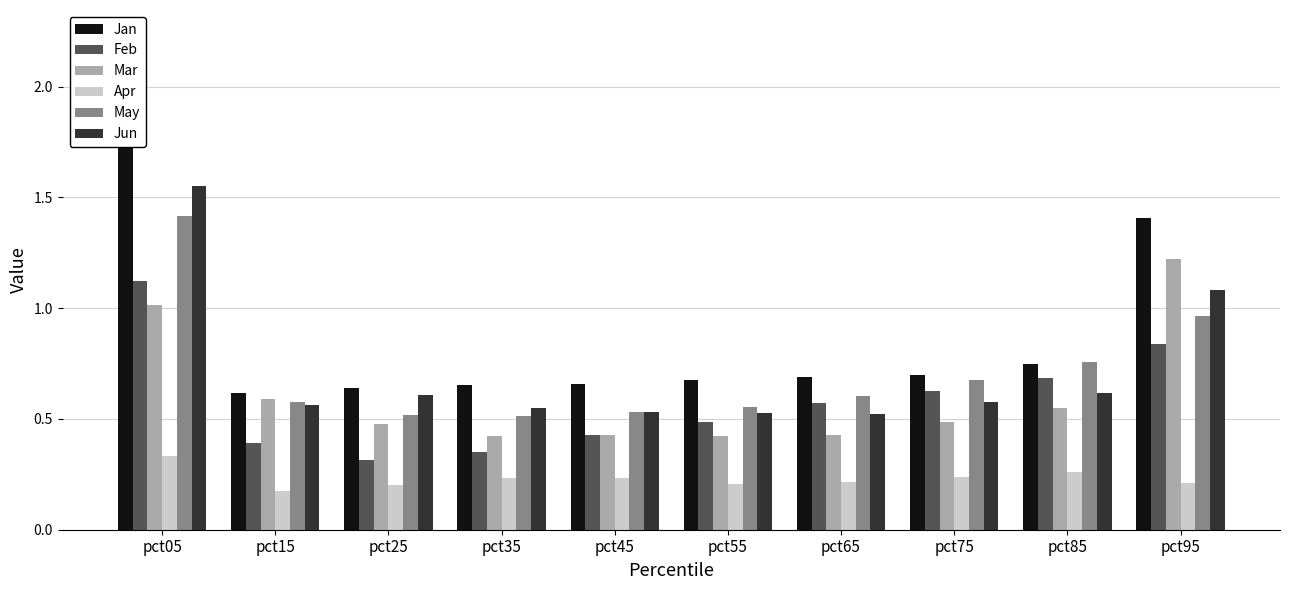

Which series has the largest range (max minus min)?

Jan